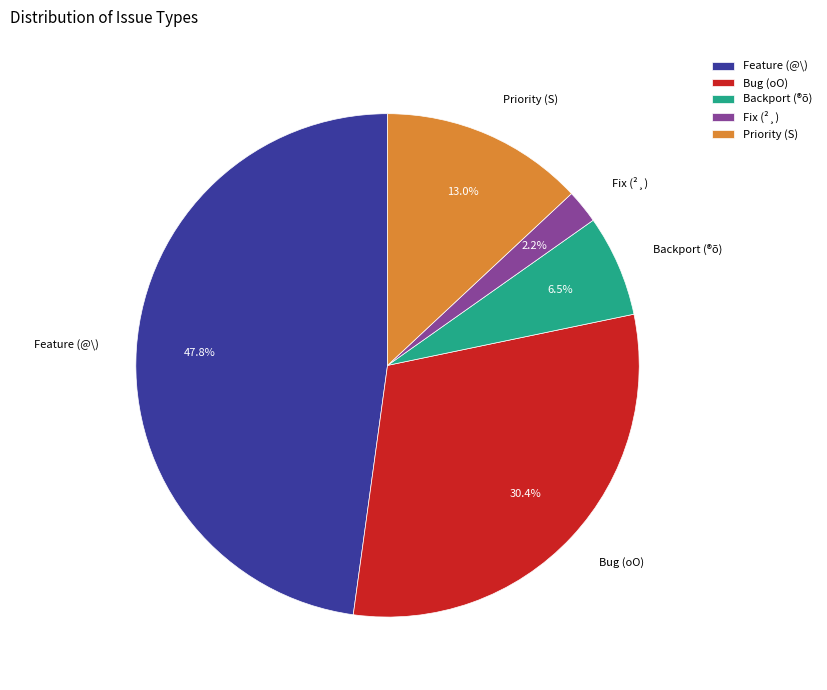

What is the total percentage of Bug (oO) and Feature (@\)?

78.3%